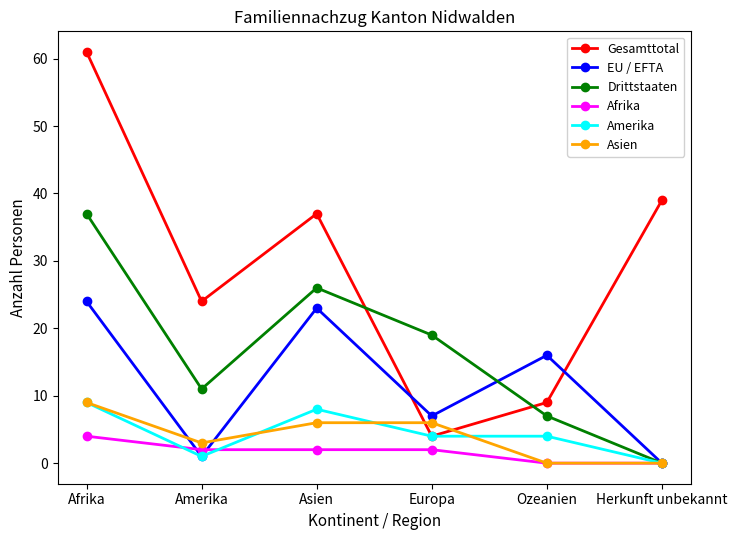

How many series are shown in this chart?

6